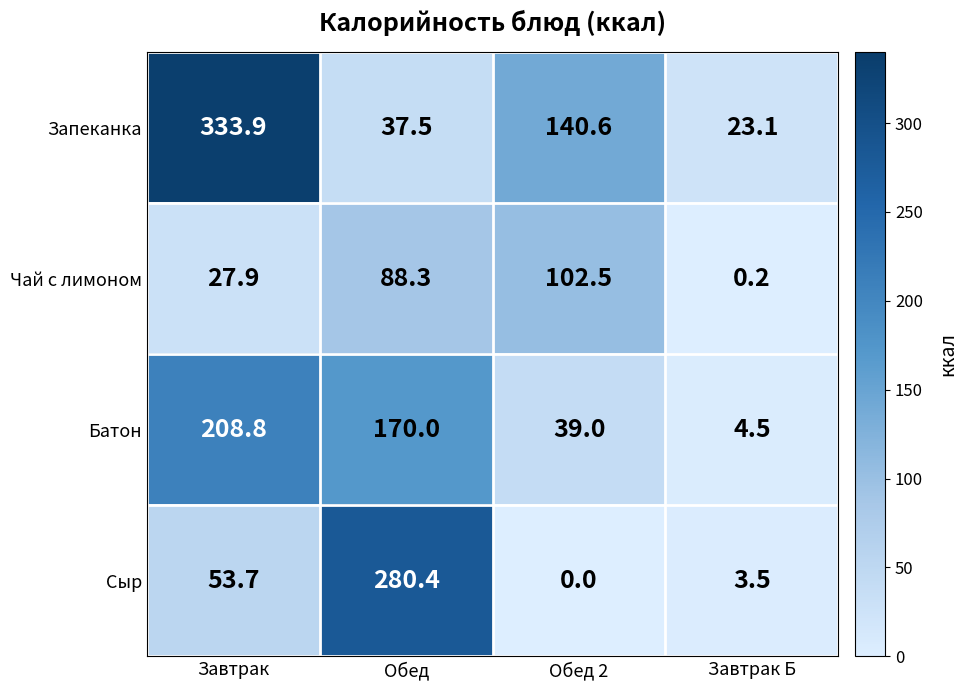

Where is Батон nearest to the value 106?

Обед